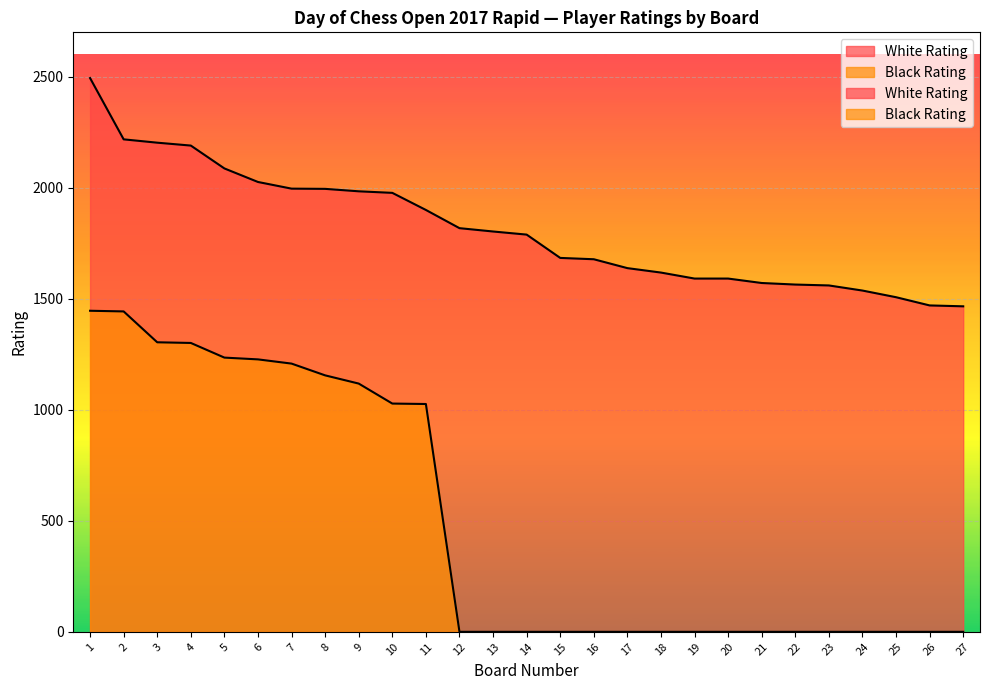

Rank the categories by Black Rating value from lowest to highest.

12, 13, 14, 15, 16, 17, 18, 19, 20, 21, 22, 23, 24, 25, 26, 27, 11, 10, 9, 8, 7, 6, 5, 4, 3, 2, 1